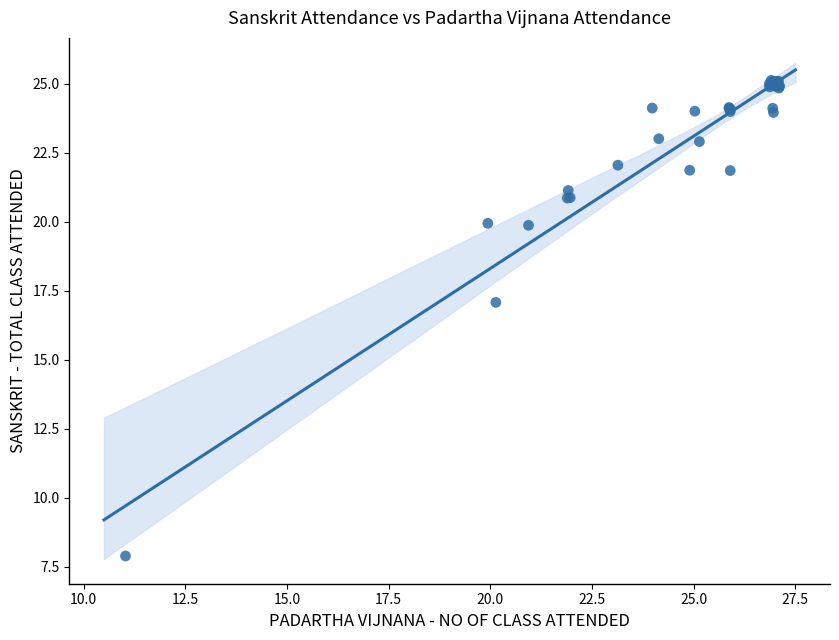

What Y value in the scatter plot is closest to 16?

17.1